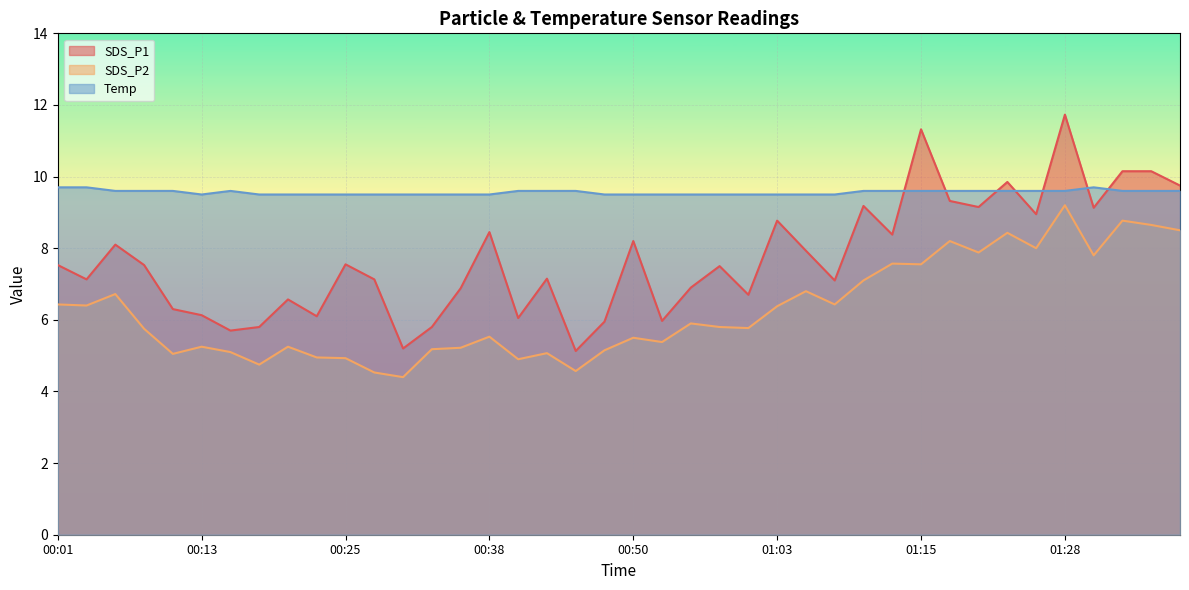

At which category does the chart reach its peak across all series?

01:28